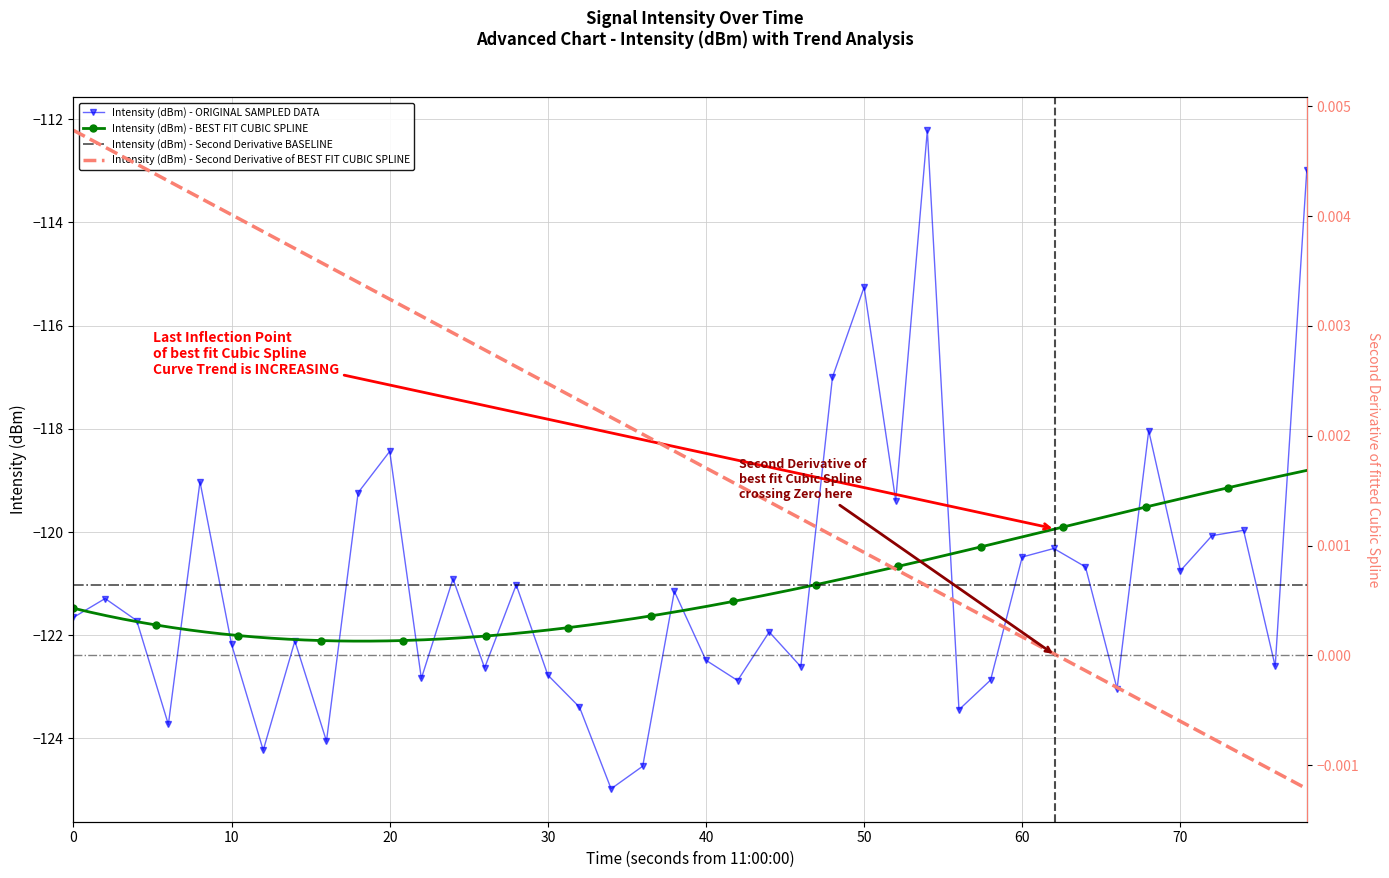

The value of Intensity (dBm) - ORIGINAL SAMPLED DATA at 50 is -171.6. True or false?

False